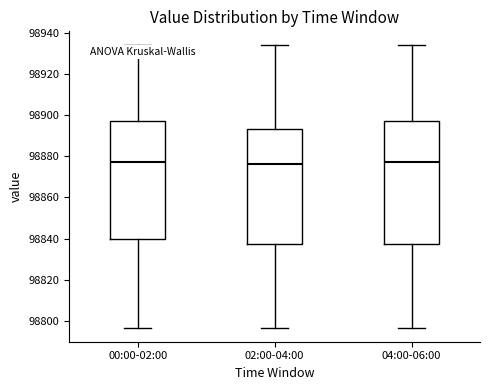

Reading left to right, read every box against the y-axis: the position of its median line, the range the box covers, and the ends of its whiskers. The values are not printed on the chart, so give them approximately, as read against the axis.

00:00-02:00: median 98878, box 98840 to 98898, whiskers 98796 to 98934
02:00-04:00: median 98876, box 98838 to 98894, whiskers 98796 to 98934
04:00-06:00: median 98878, box 98838 to 98898, whiskers 98796 to 98934